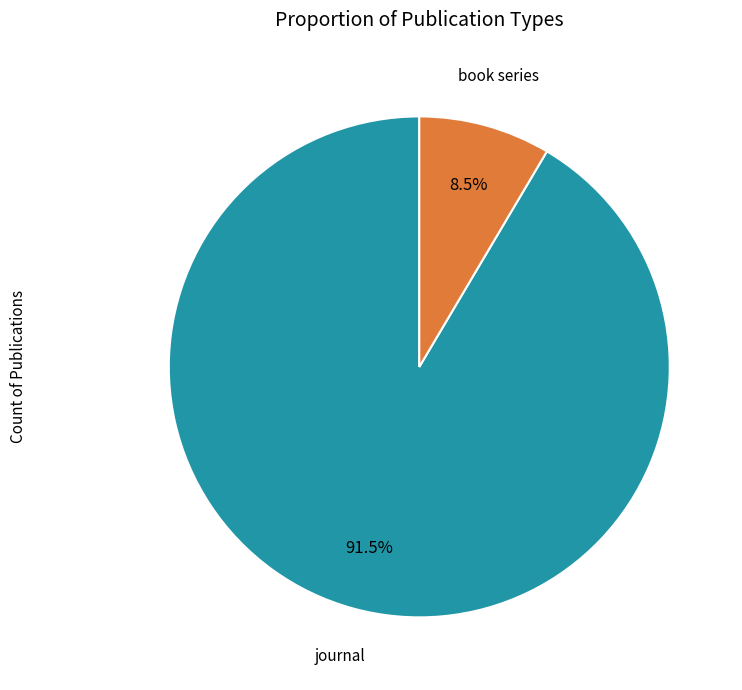

Is there a majority slice in this chart?

Yes